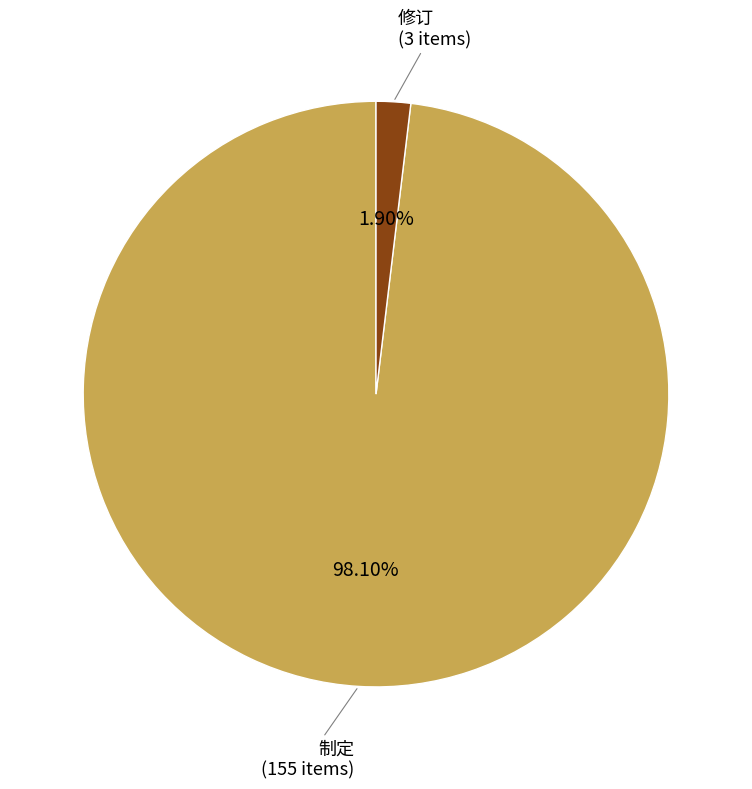

To the nearest percent, what is the difference between the largest and smallest slice percentages?

96%